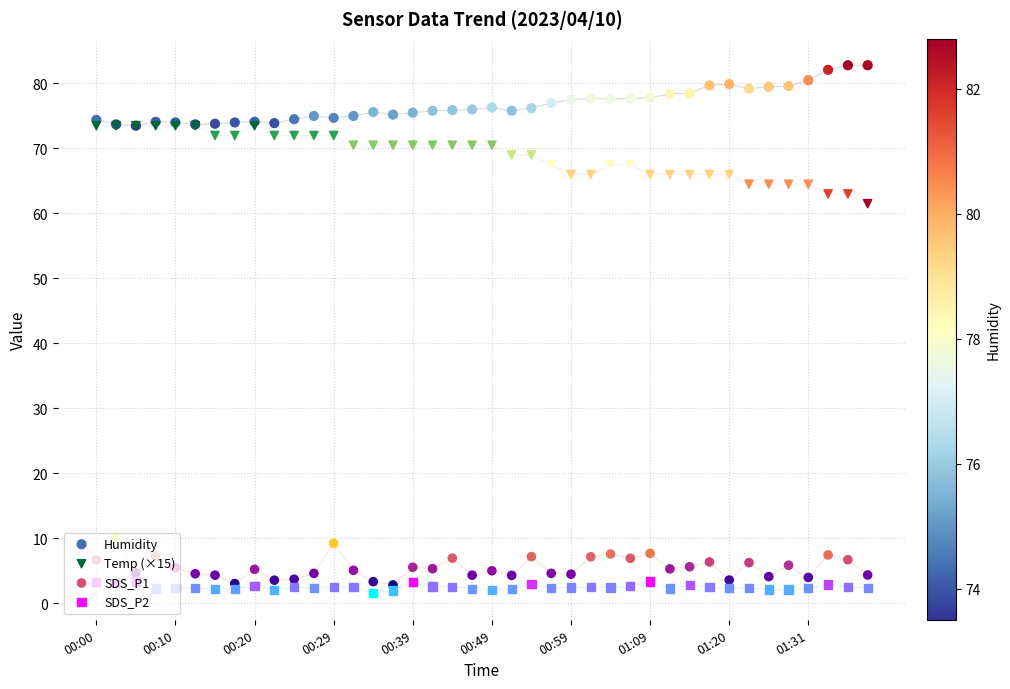

What is the total value across all series at 01:31?

151.3